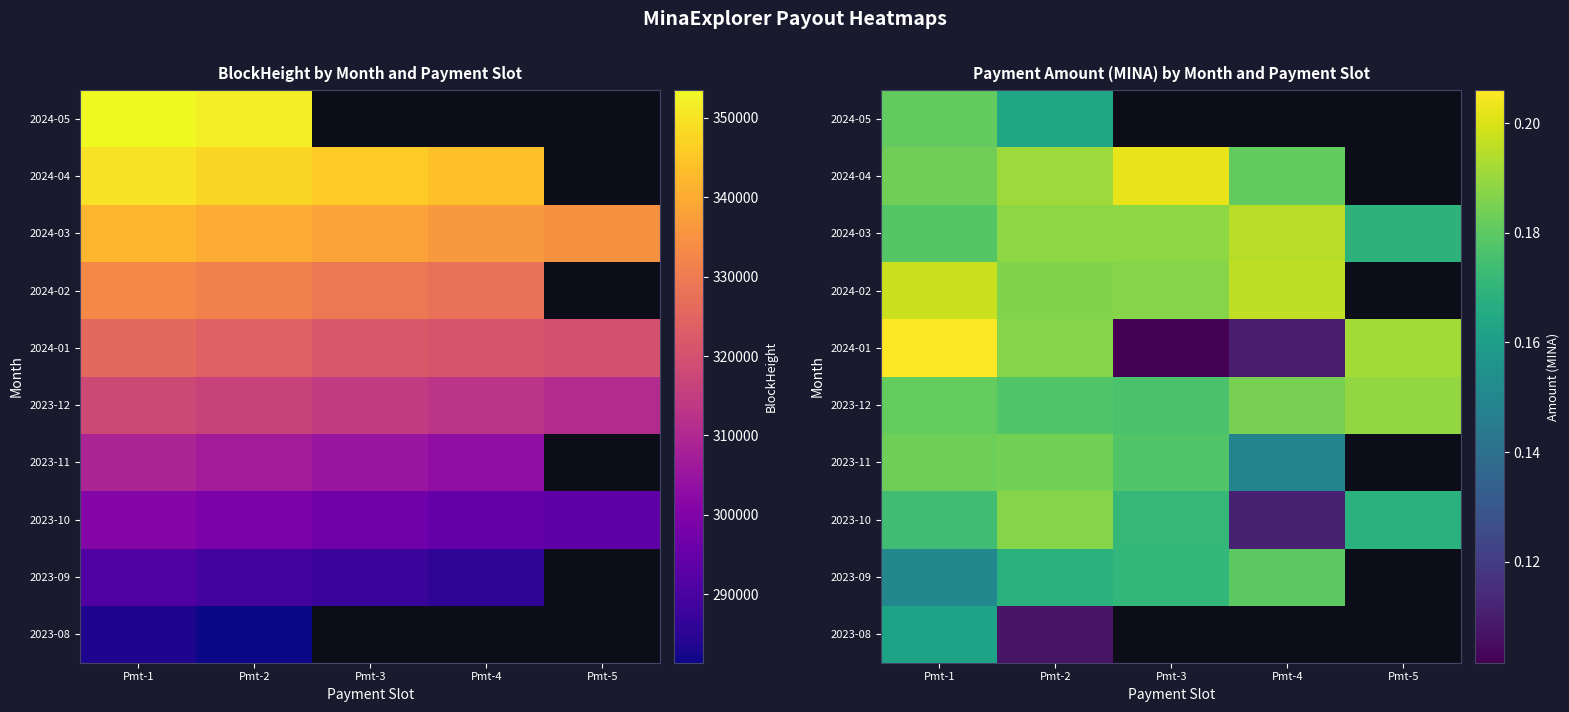

Count the number of data series in this chart.

10